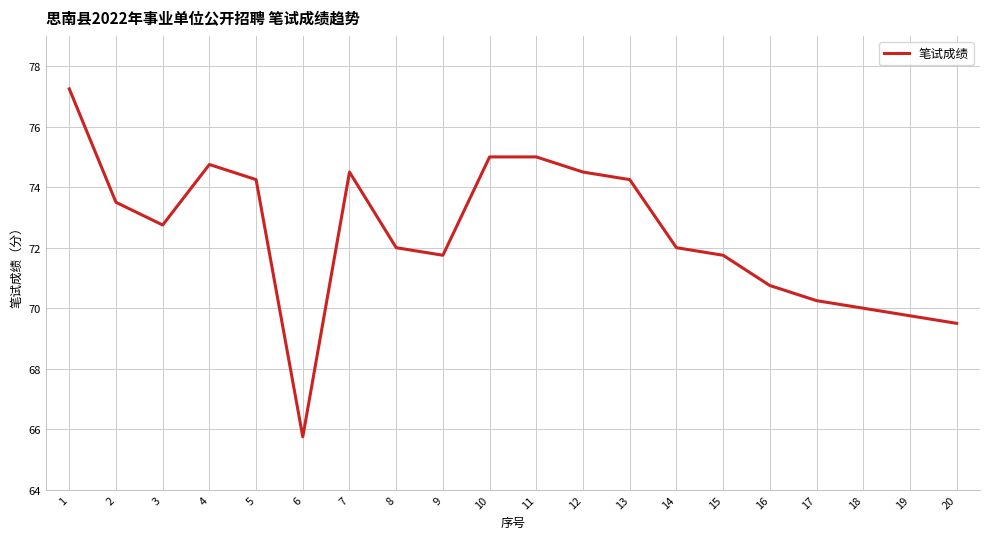

The chart shows a value of 110.1 at 14. True or false?

False